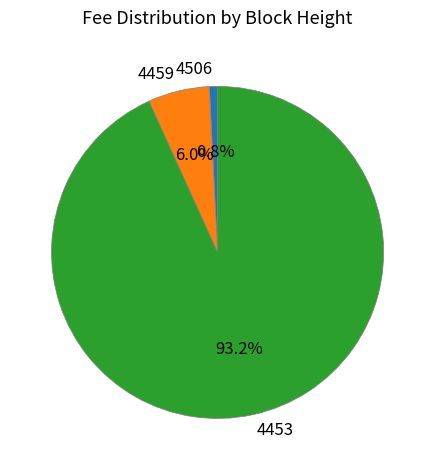

To the nearest percent, what is the combined percentage of 4459 and 4453?

99%